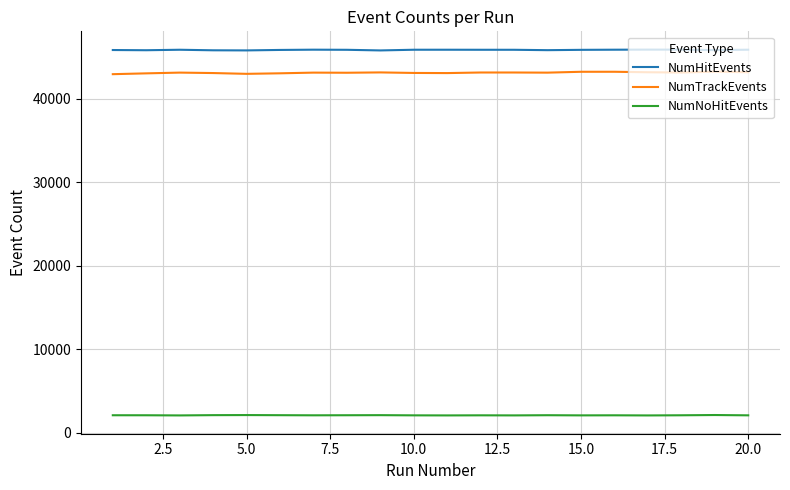

What is the highest value of the NumHitEvents series?

45919